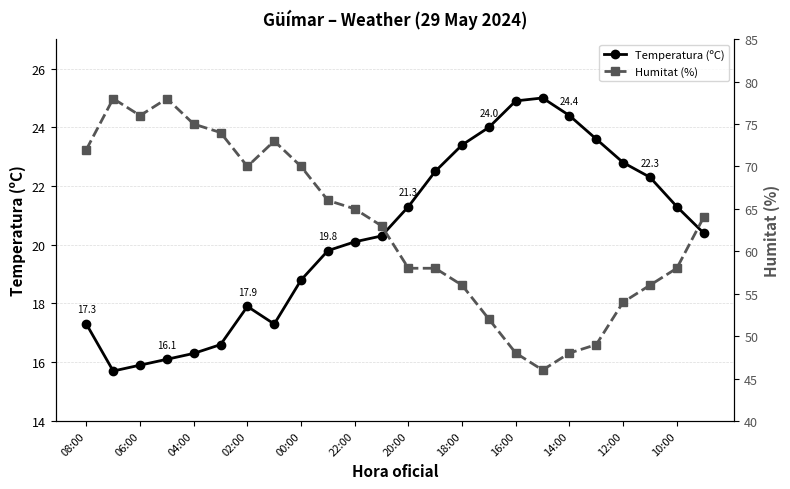

True or false: Humitat (%) and Temperatura (ºC) cross at least once.

False